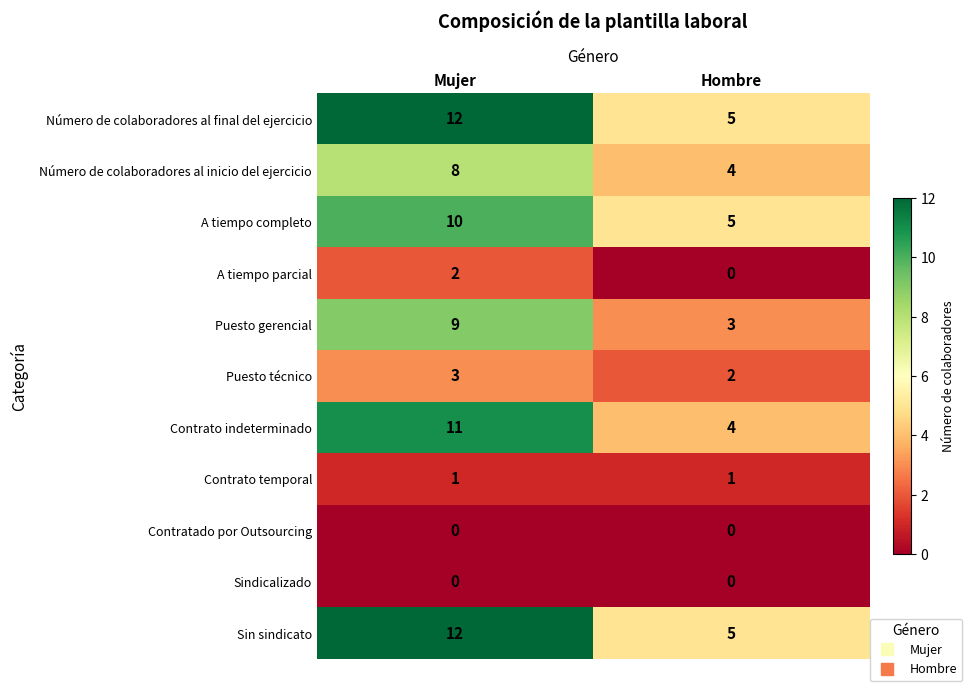

At how many categories does at least one series exceed 2?

2